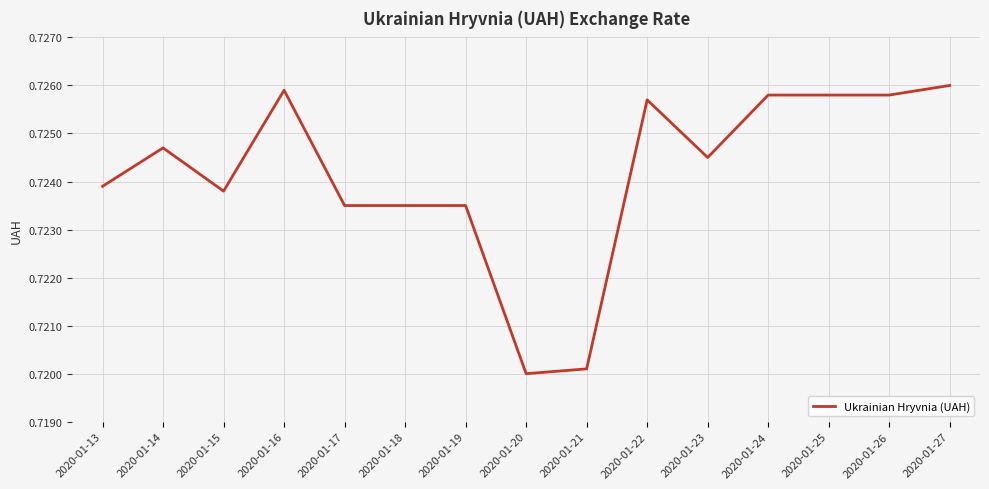

What is the sum of the values at 2020-01-26 and 2020-01-25?

1.5